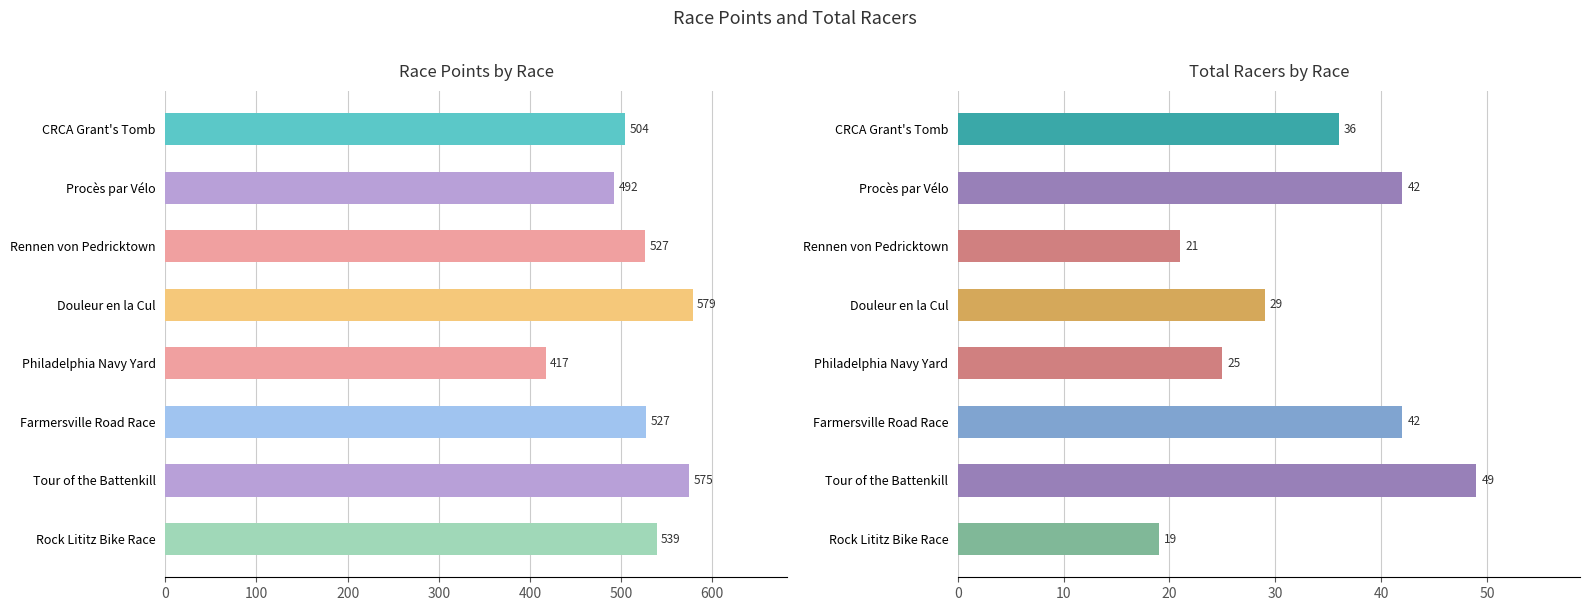

What are all the series names shown in the legend?

Points, Total Racers